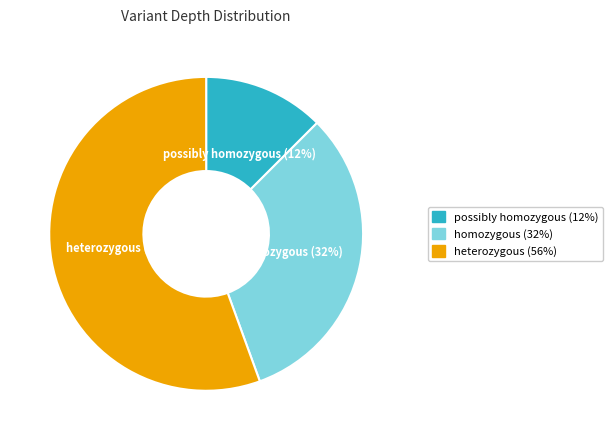

To the nearest percent, what is the average slice percentage?

33%